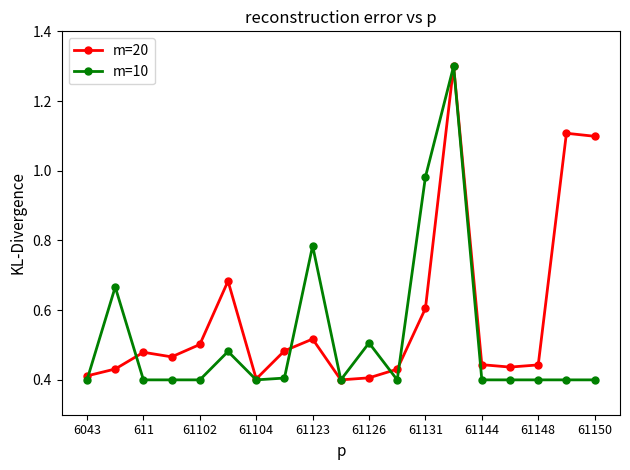

List the series in order of their overall mean, highest first.

m=20, m=10